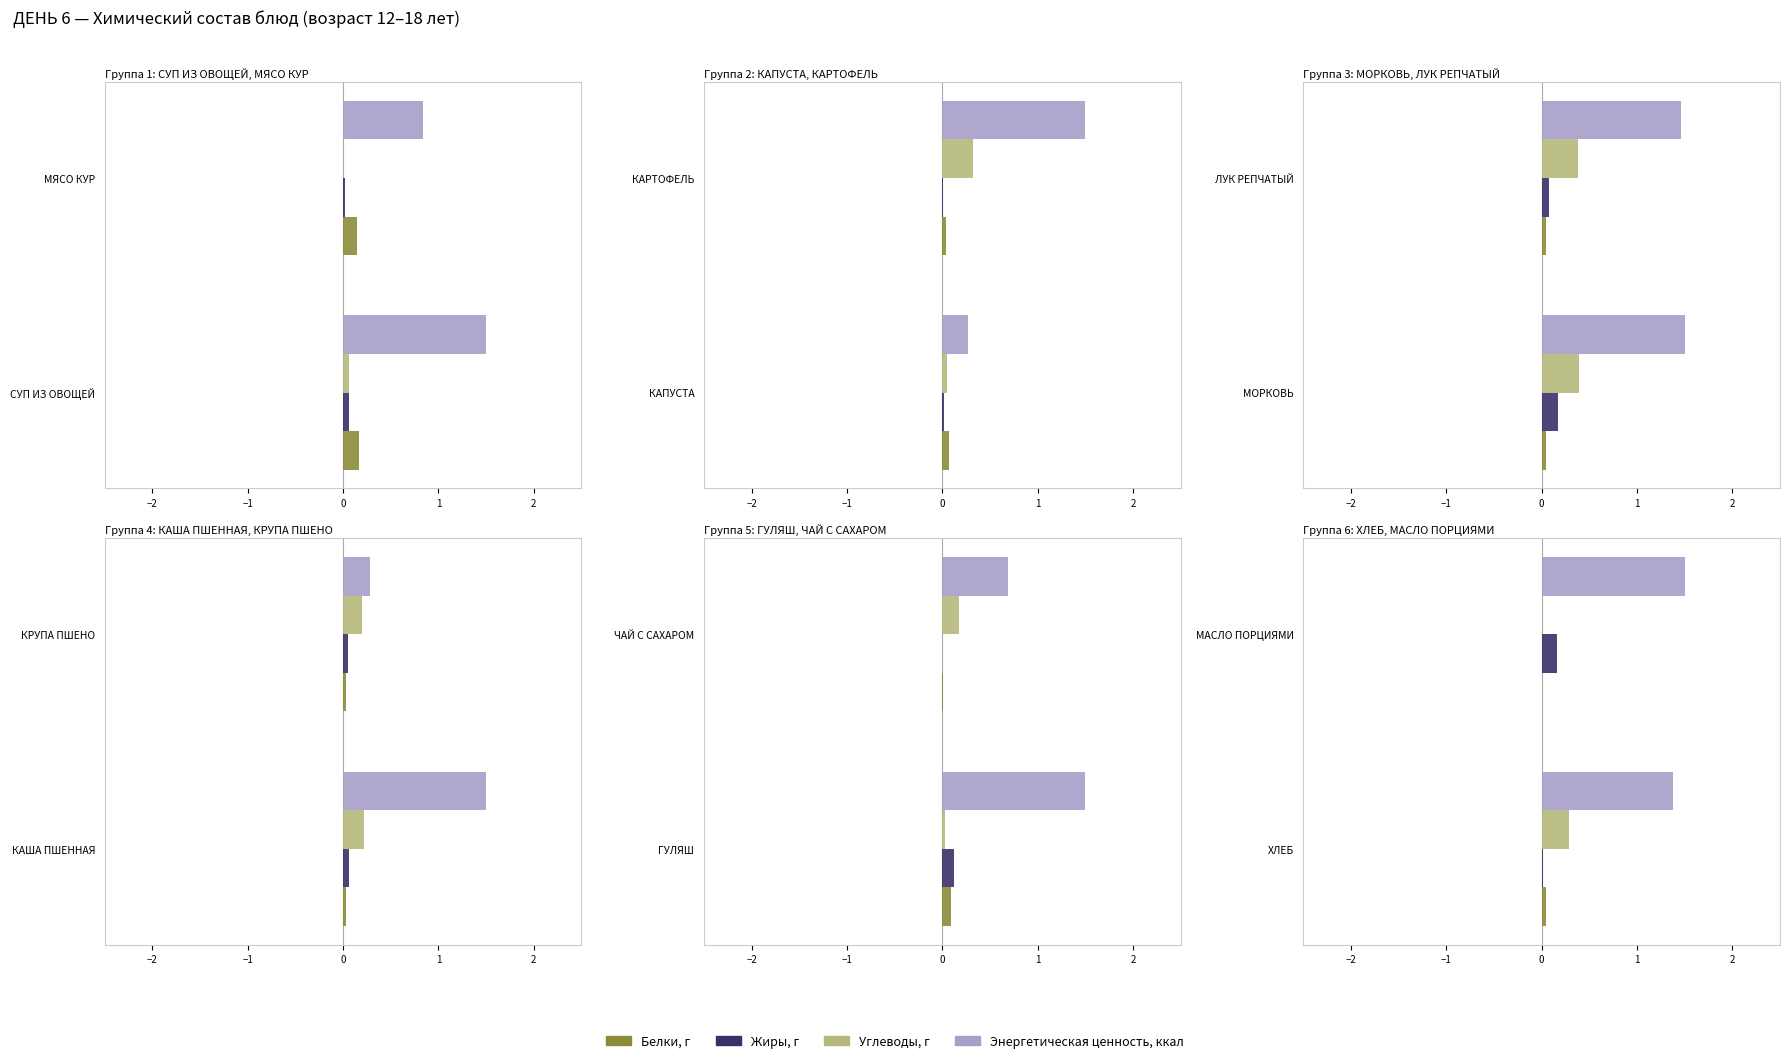

What is the value of the Углеводы, г bar at the 1st from the left?

0.3